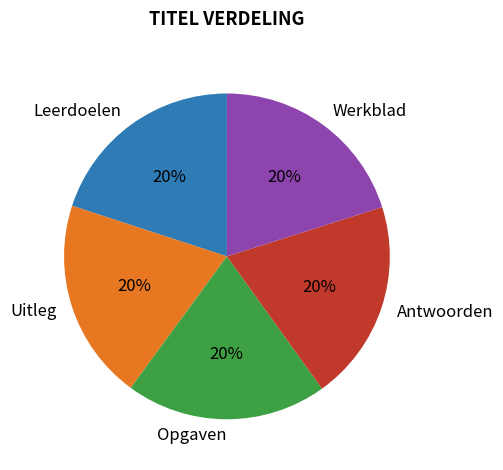

What is the ratio of the value at Werkblad to the value at Uitleg?

1.0